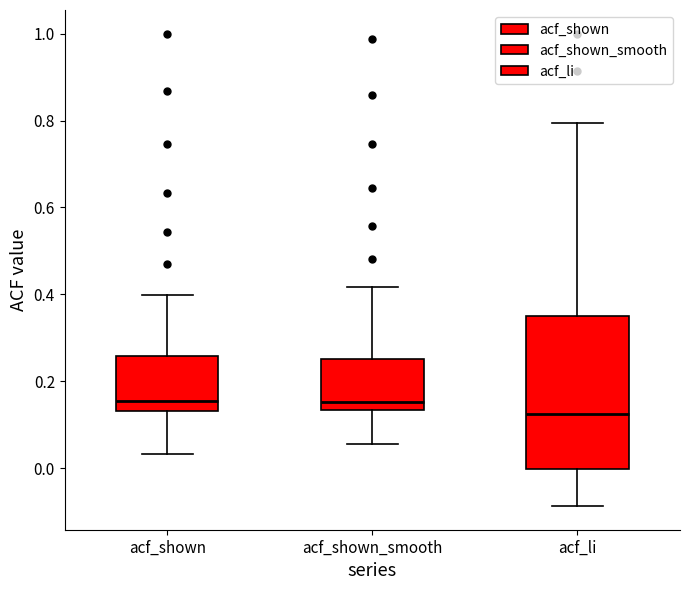

Comparing the boxes themselves (not the whiskers), which one is the tallest?

acf_li